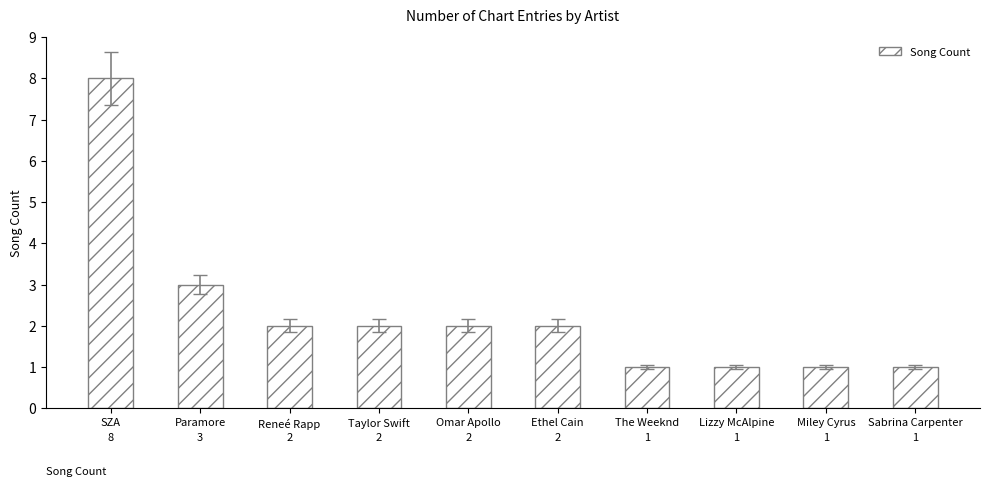

Where does the data first go above 2?

SZA